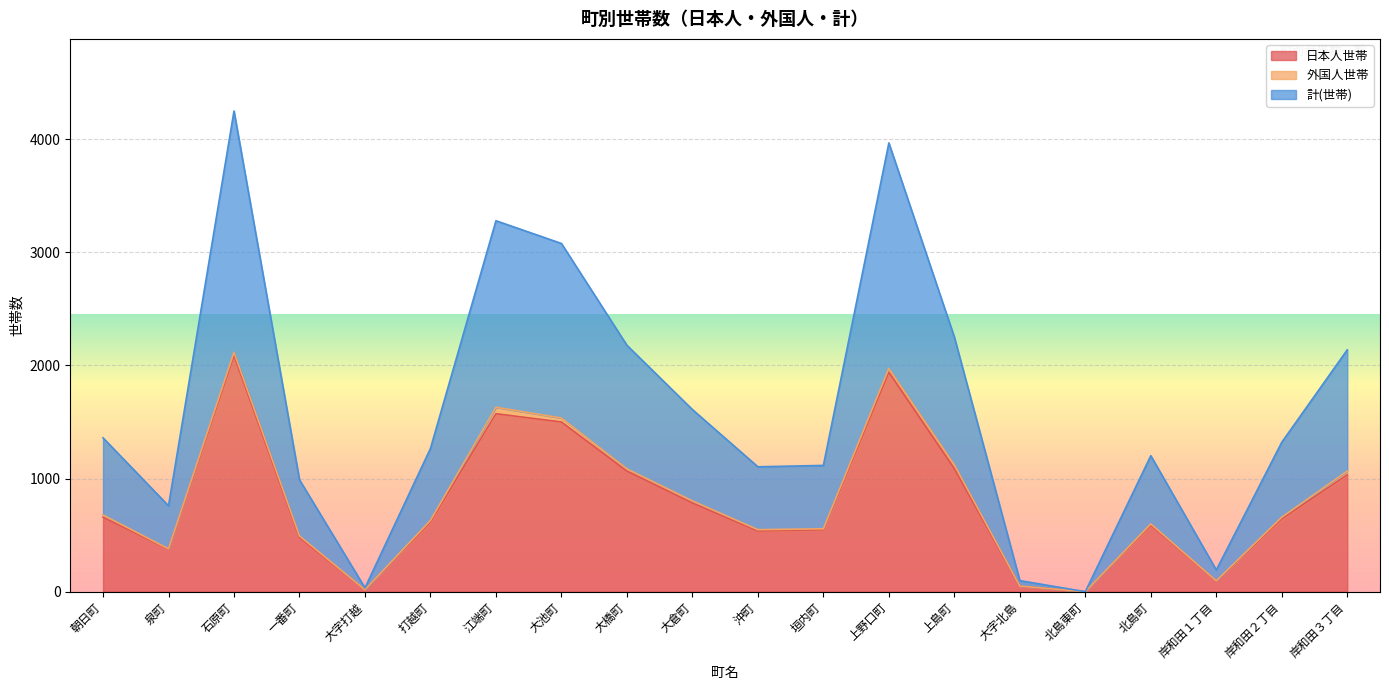

At which category is the sum across all series the highest?

石原町